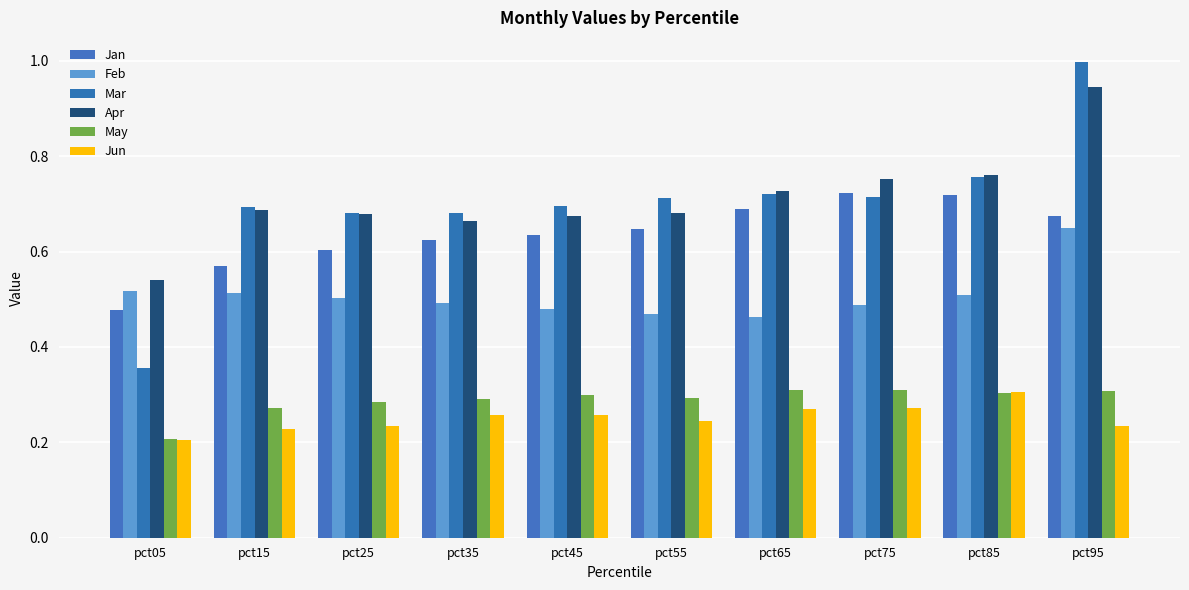

Does the chart contain stacked bars?

No